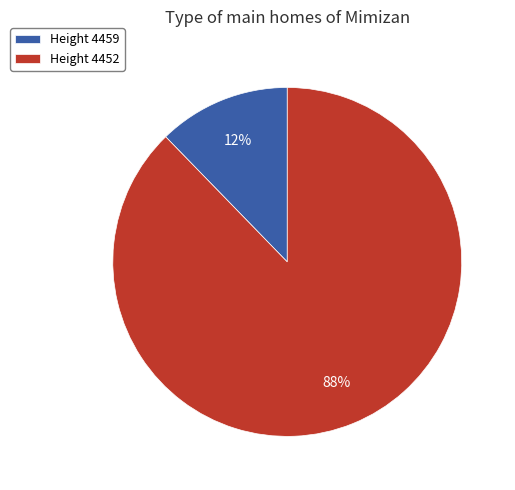

Is there any slice that represents more than half of the pie?

Yes